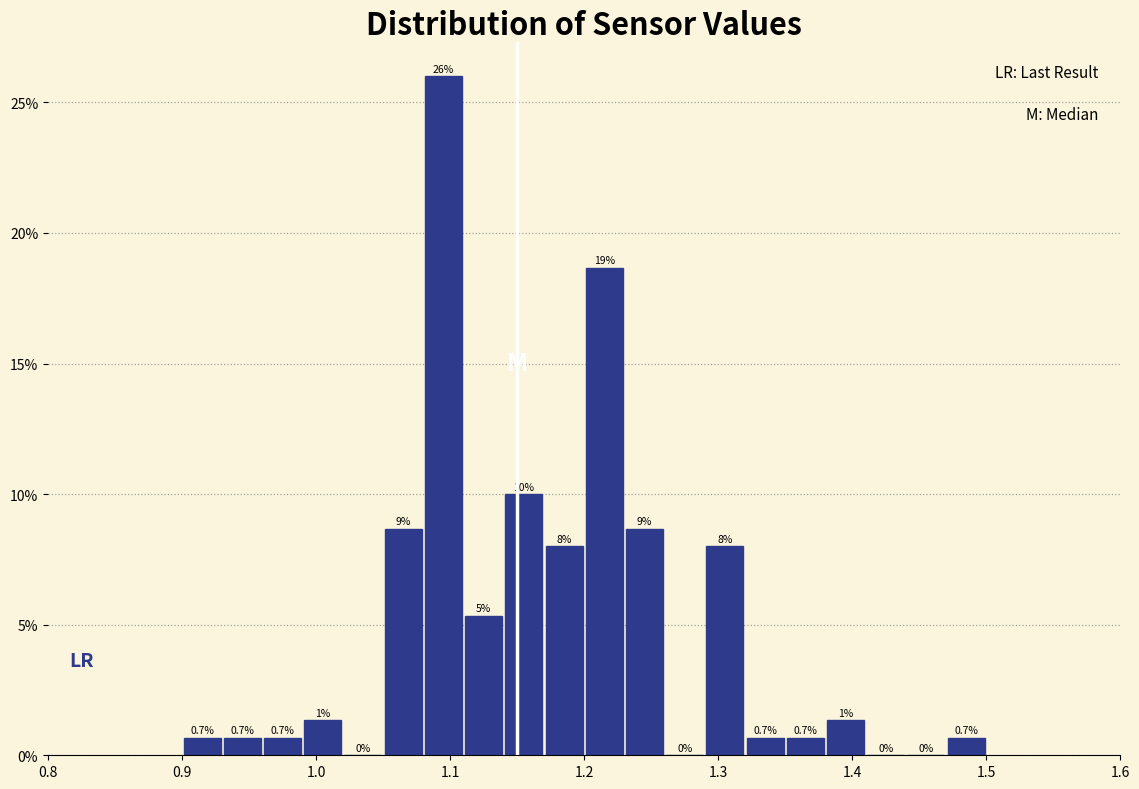

Around what value on the x-axis is the tallest bar? Give the approximate position of its centre, as read against the axis.

1.10